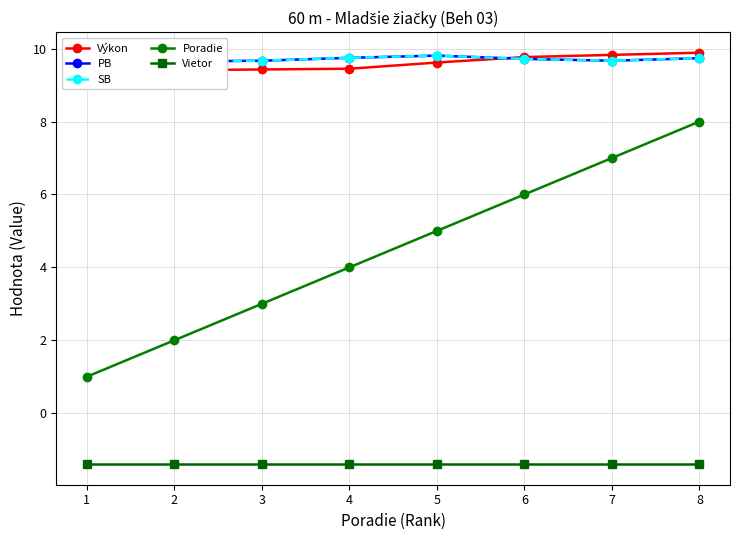

Which series has the widest spread of values?

Poradie